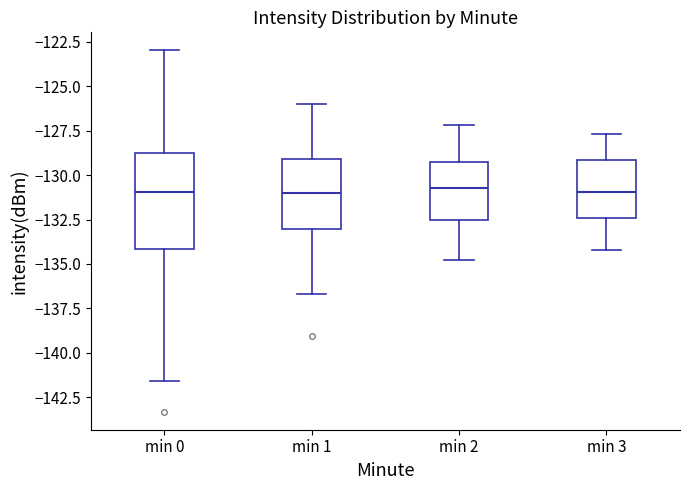

Where is the upper edge of the box for min 0 on the y-axis? The values are not printed on the chart, so give them approximately, as read against the axis.

-129.0